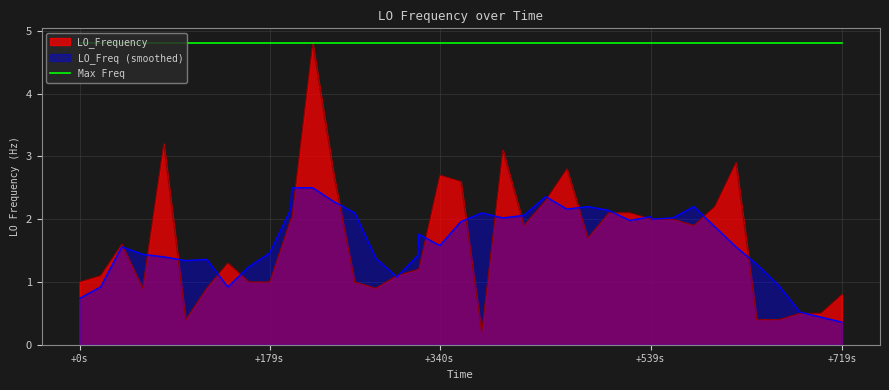

What is the lowest value of the LO_Freq (smoothed) series?

0.4